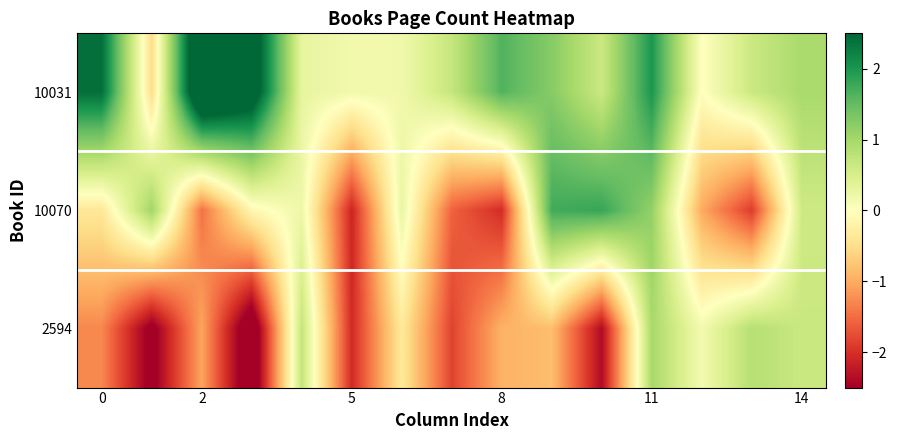

Rank the series by their maximum value, from highest to lowest.

10031, 10070, 2594